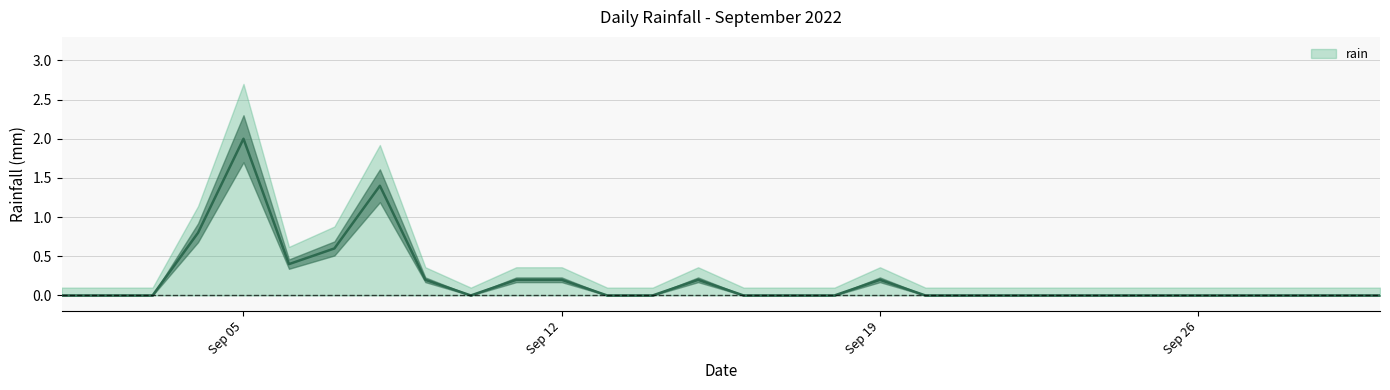

What is the value of the 9th point from the left?

0.2